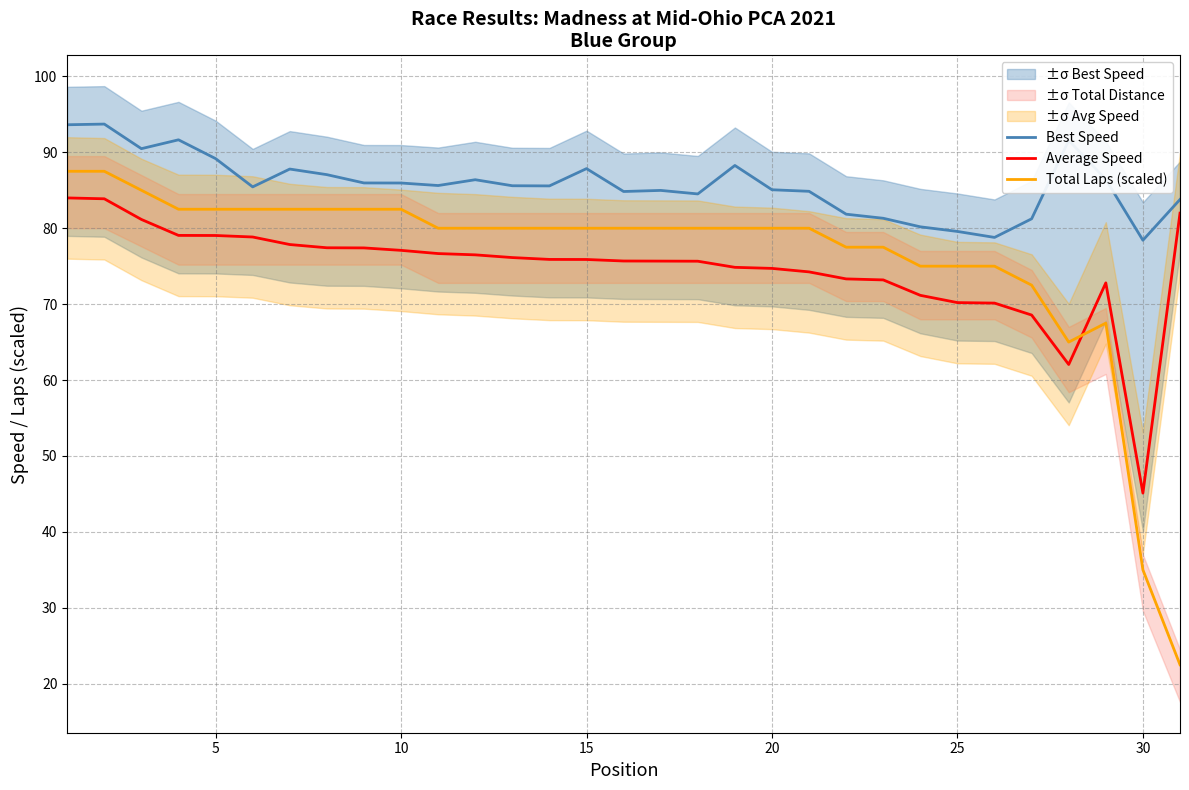

List the series in order of their peak value, lowest first.

Average Speed, Total Laps (scaled), Best Speed